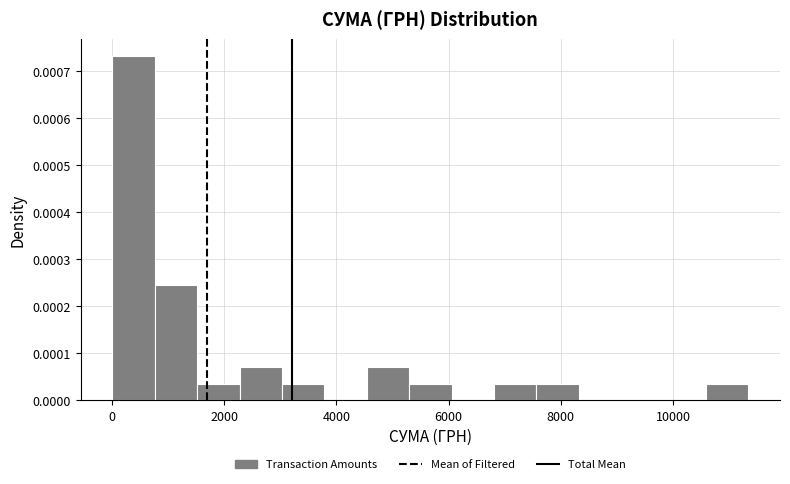

Read against the x-axis, roughly where is the centre of the tallest bar?

400